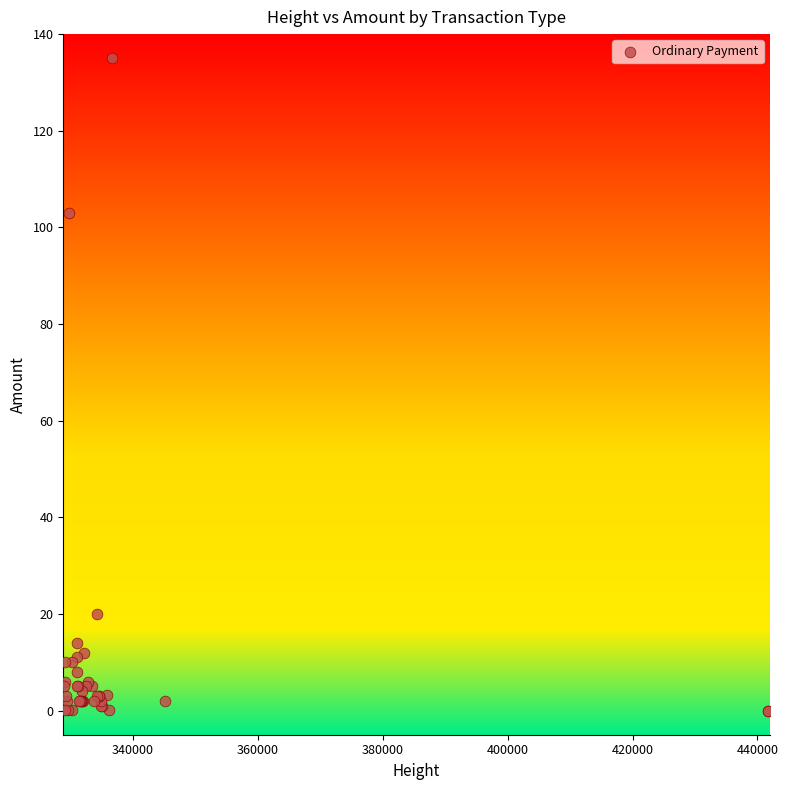

What Y value in the scatter plot is closest to 67?

103.0